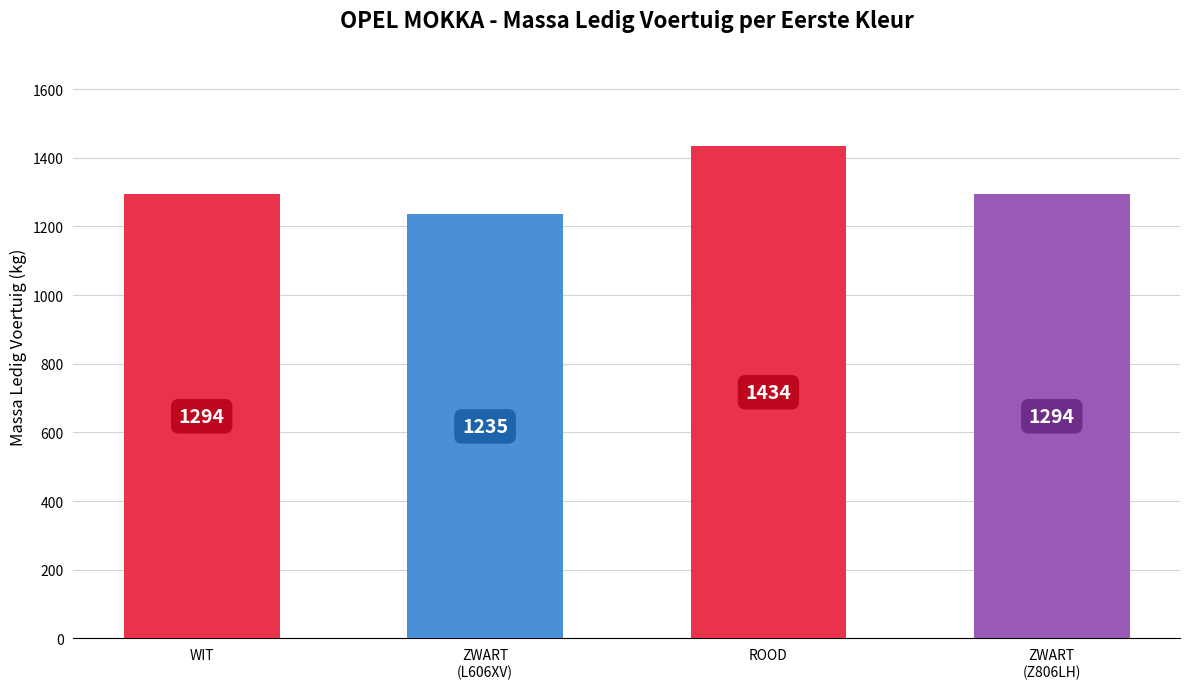

What is the average value?

1314